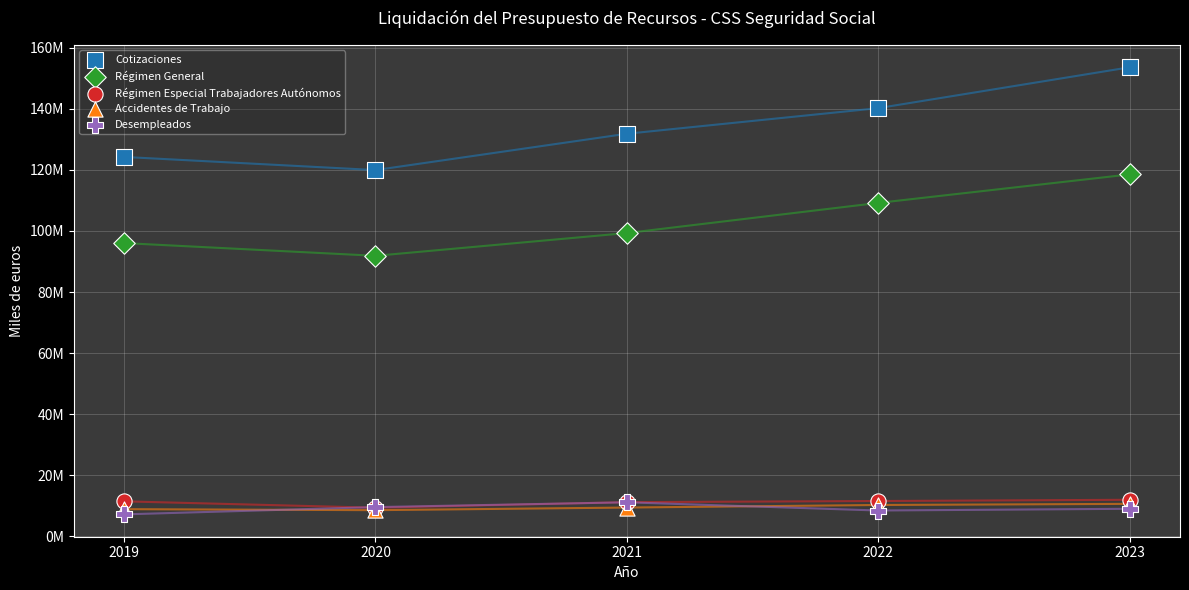

What are all the series names shown in the legend?

Cotizaciones, Régimen General, Régimen Especial Trabajadores Autónomos, Accidentes de Trabajo, Desempleados